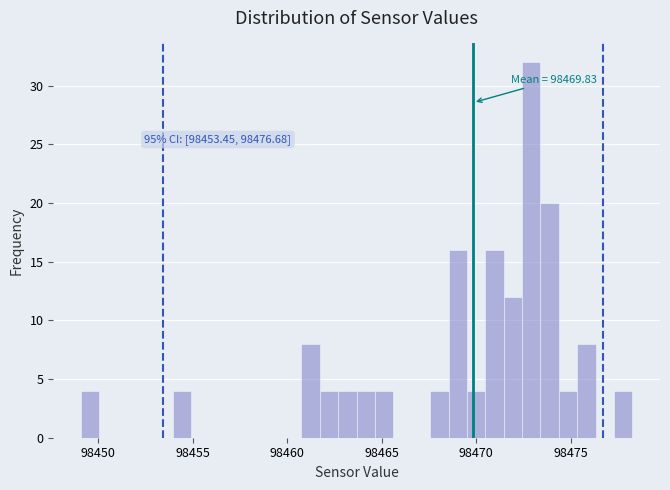

Read against the x-axis, roughly where is the centre of the tallest bar?

98473.0